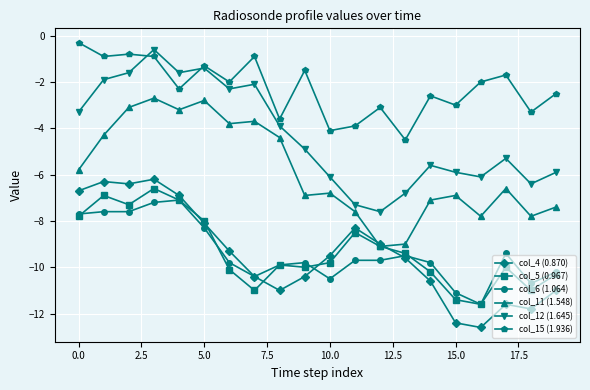

Which series has the largest total across all categories?

col_15 (1.936)